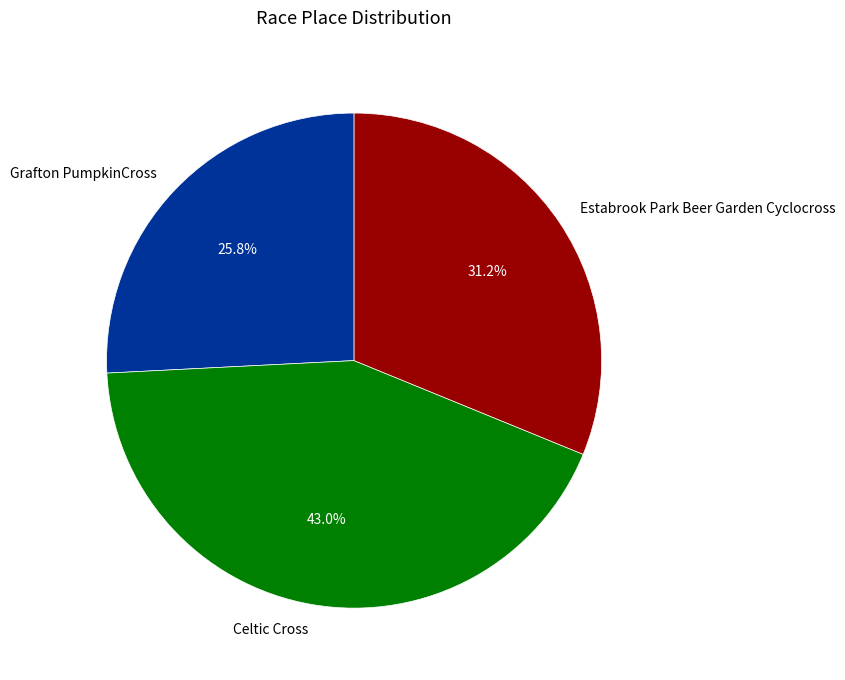

Rank the categories by value from highest to lowest.

Celtic Cross, Estabrook Park Beer Garden Cyclocross, Grafton PumpkinCross